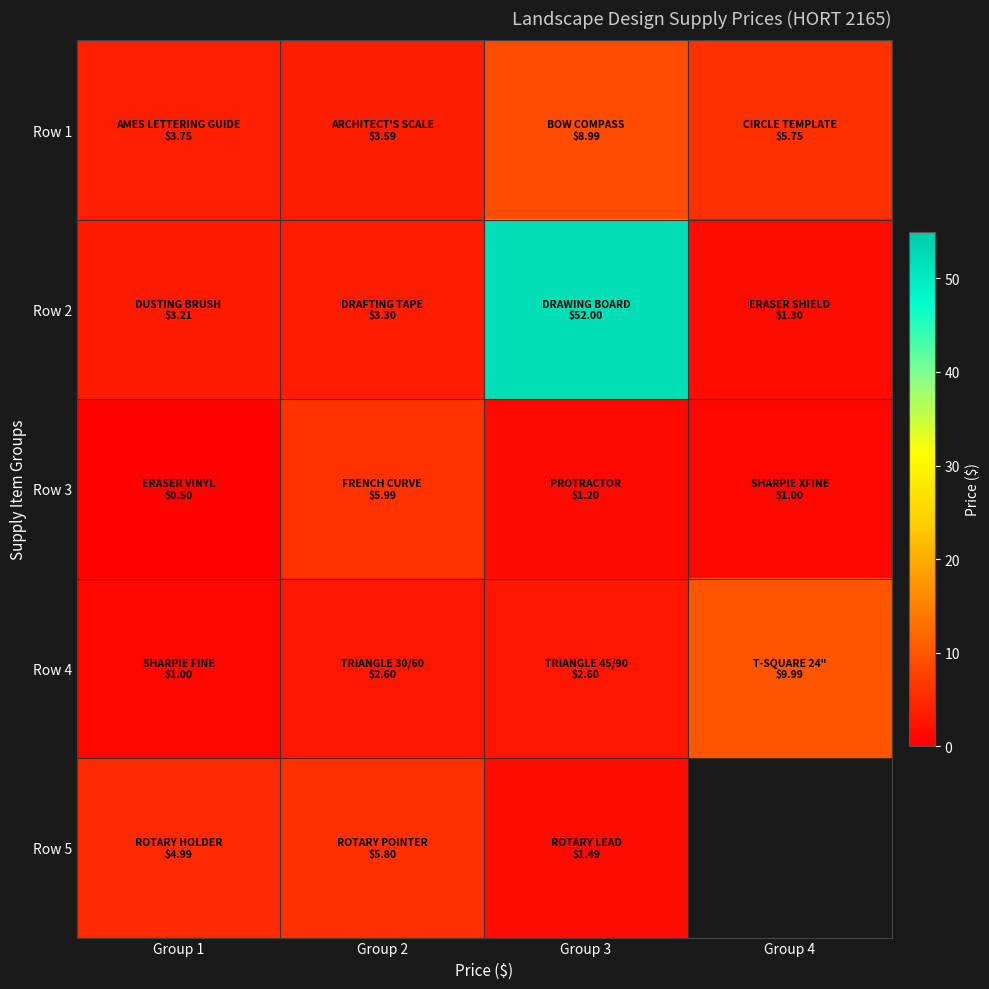

Which label corresponds to the smallest value in the chart?

Group 1